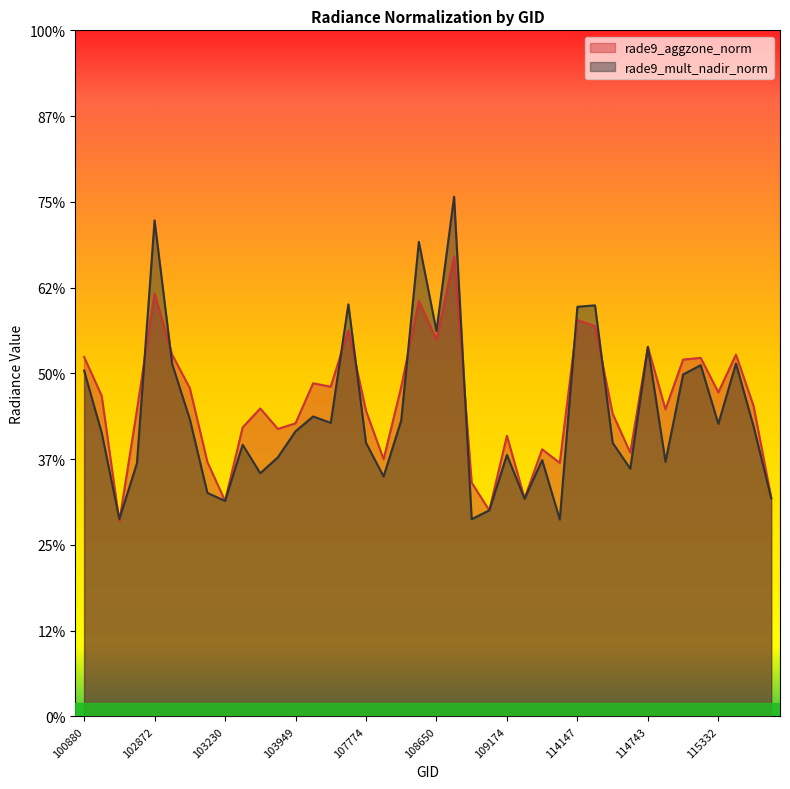

Does the chart display data point markers on the line(s)?

No